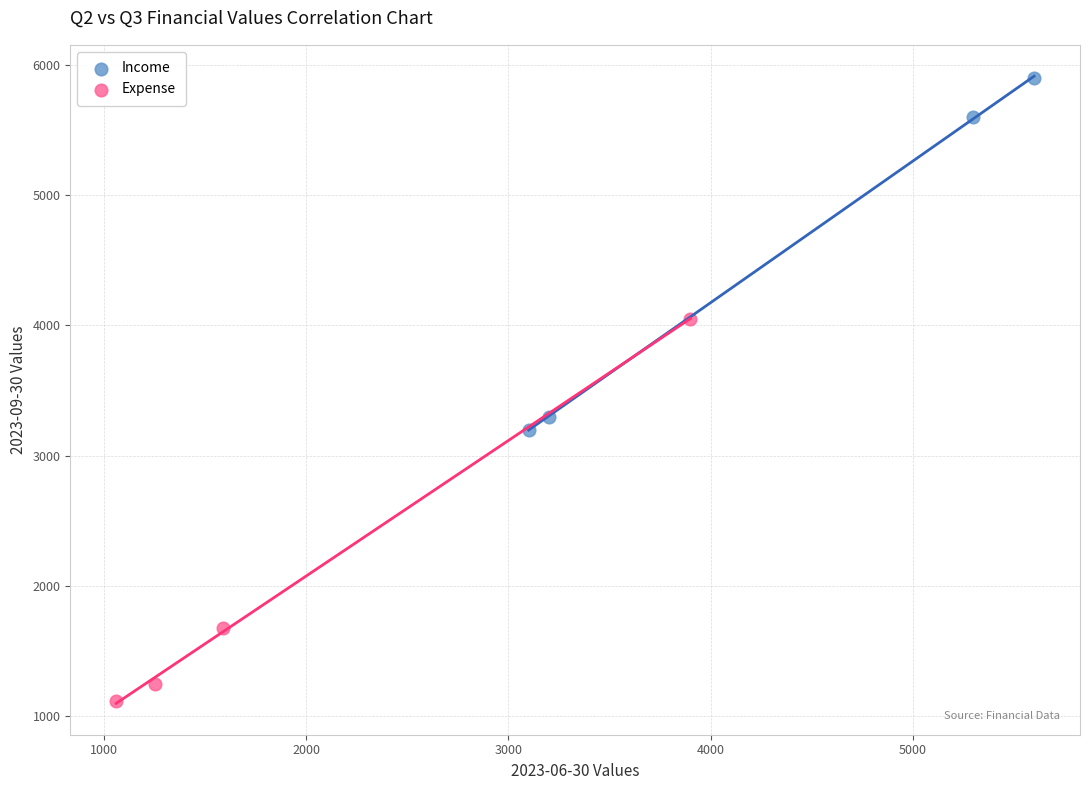

Which series reaches the minimum Y coordinate?

Expense